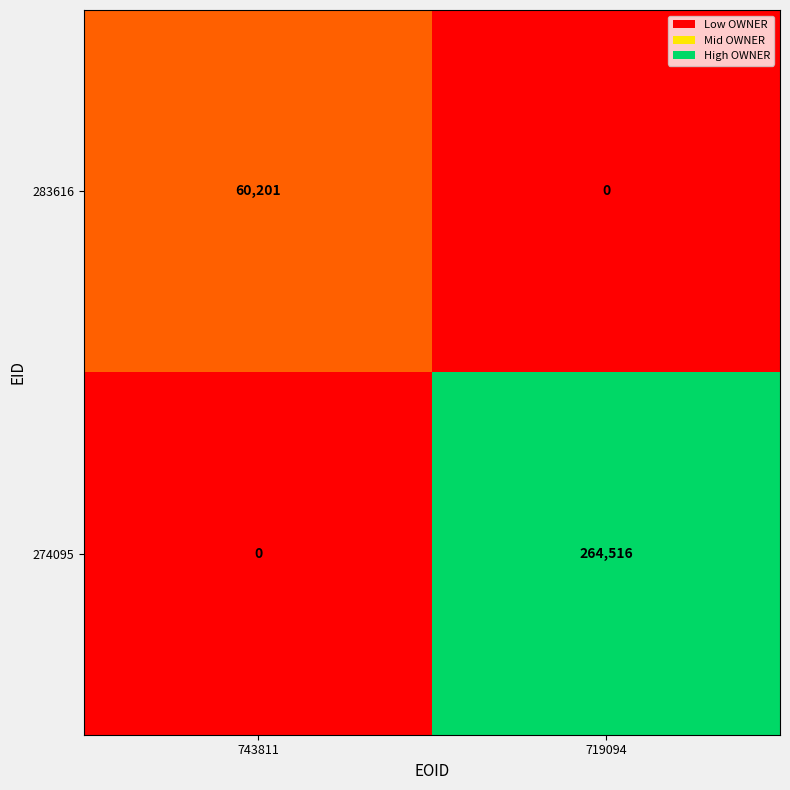

Which category has the highest value across all series?

719094